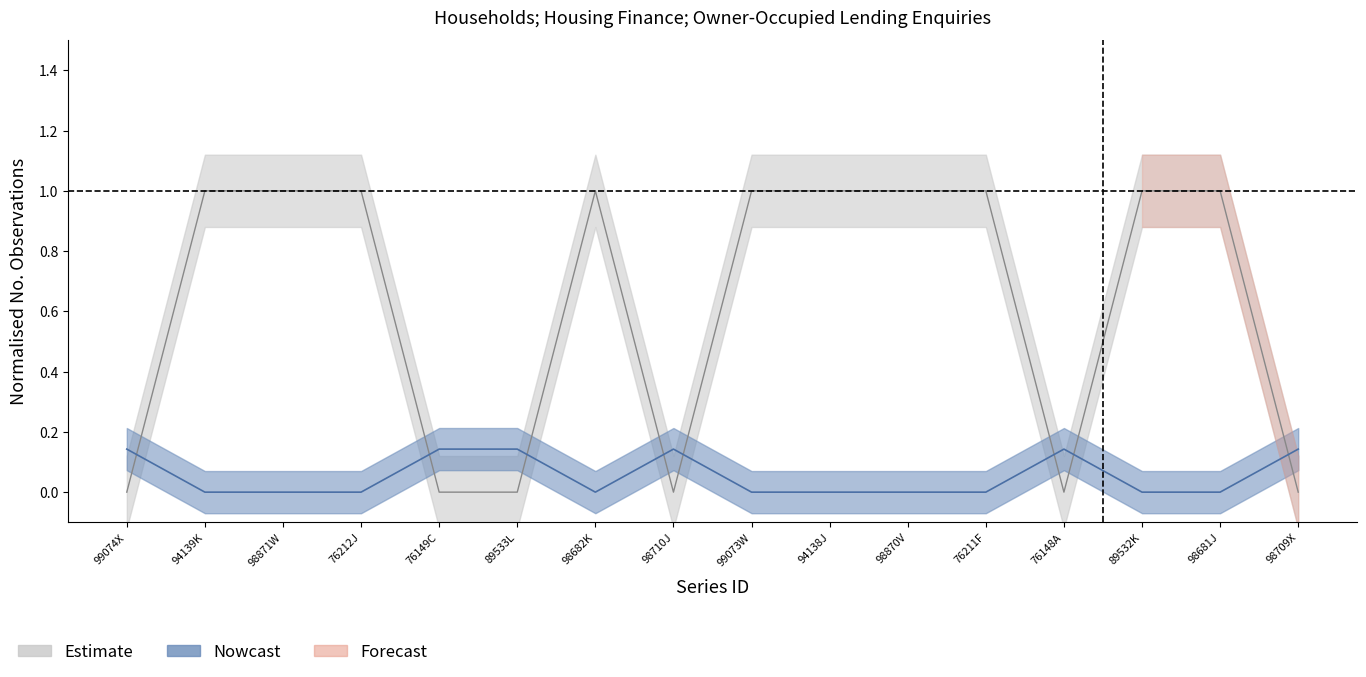

What is the label of the 16th point from the right?

99074X